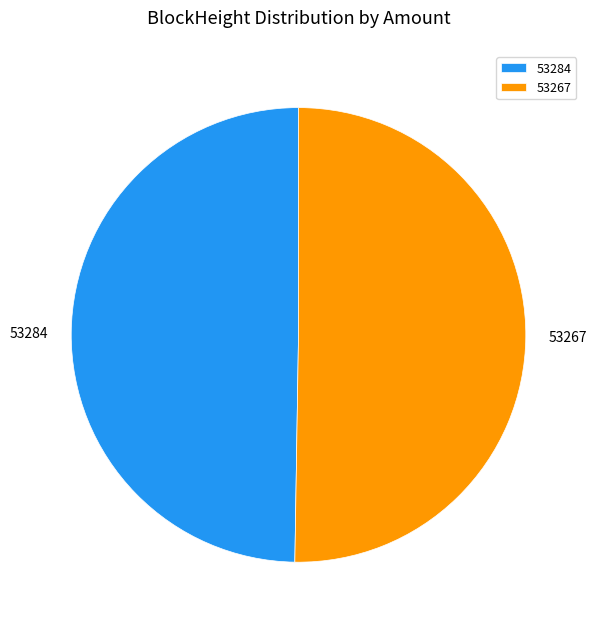

How many segments does this pie chart have?

2